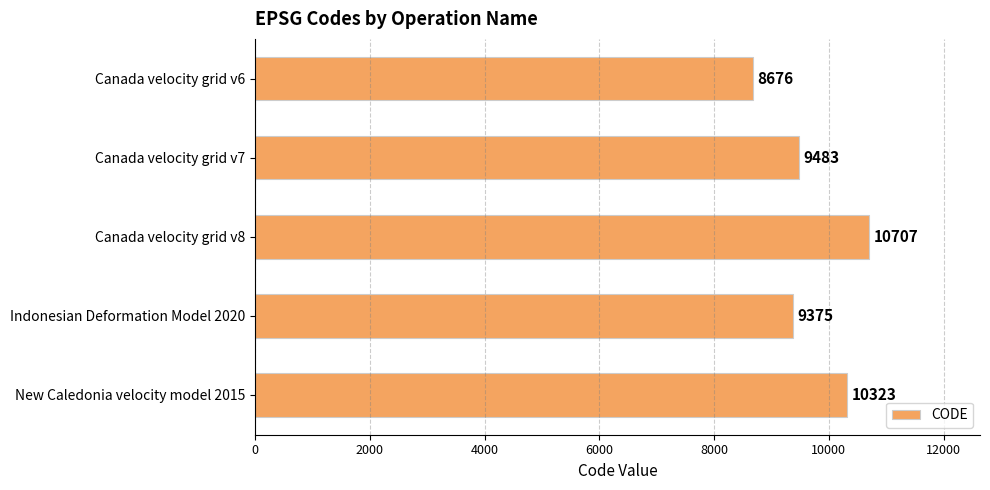

The chart shows a value of 9375 at Indonesian Deformation Model 2020. True or false?

True